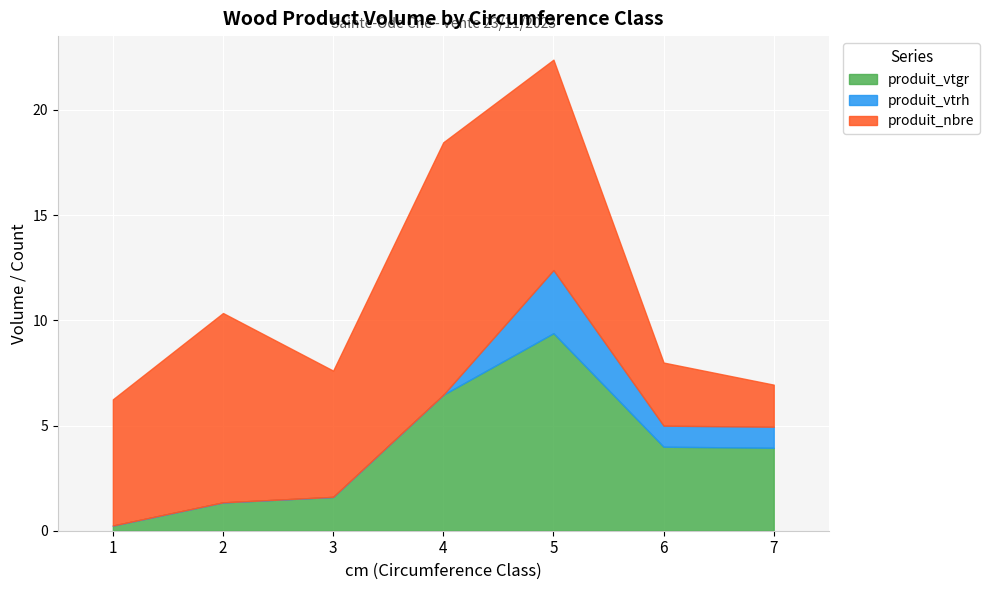

Does the chart display data point markers on the line(s)?

No